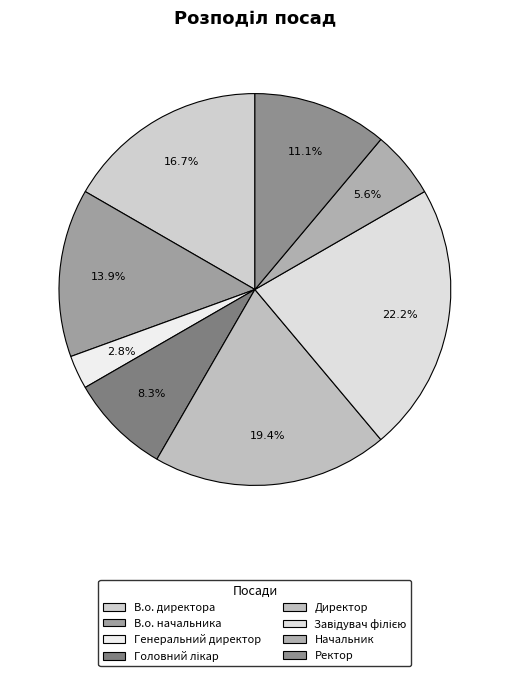

Does Начальник represent more than half of the total?

No